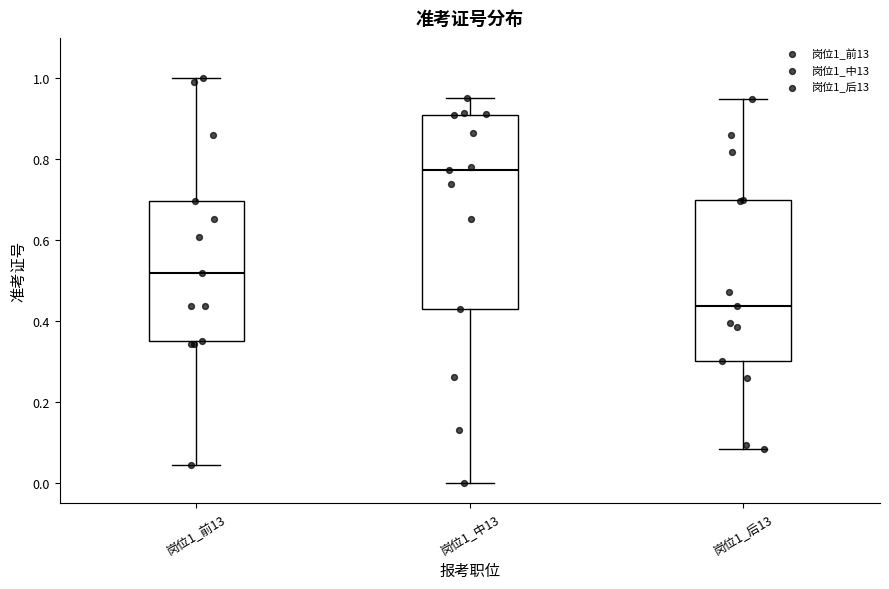

Reading left to right, transcribe this box plot: for each box, give where its median line is, the range the box spans, and where its two whiskers end, as read against the y-axis. The values are not printed on the chart, so give them approximately, as read against the axis.

岗位1_前13: median 0.52, box 0.34 to 0.70, whiskers 0.04 to 1.00
岗位1_中13: median 0.78, box 0.42 to 0.90, whiskers 0.00 to 0.96
岗位1_后13: median 0.44, box 0.30 to 0.70, whiskers 0.08 to 0.94